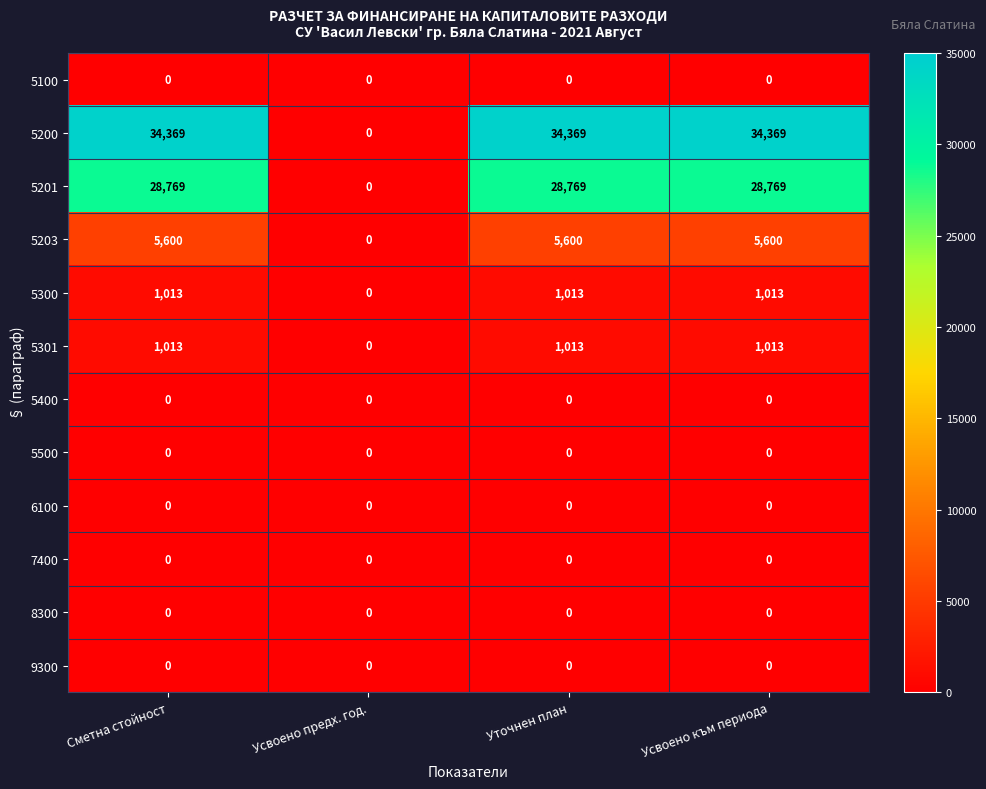

At how many categories does at least one series exceed 20850?

3